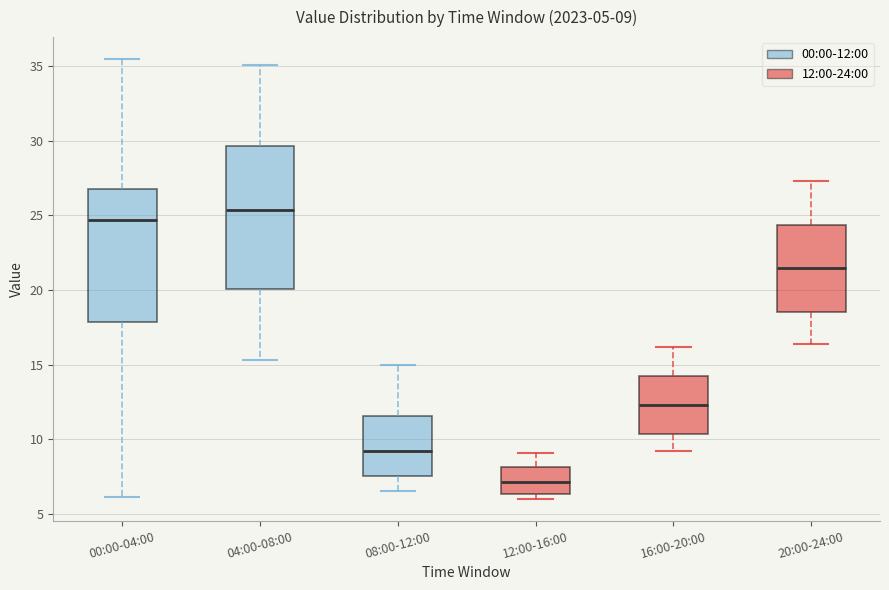

Which box is the tallest, from its lower edge to its upper edge?

04:00-08:00